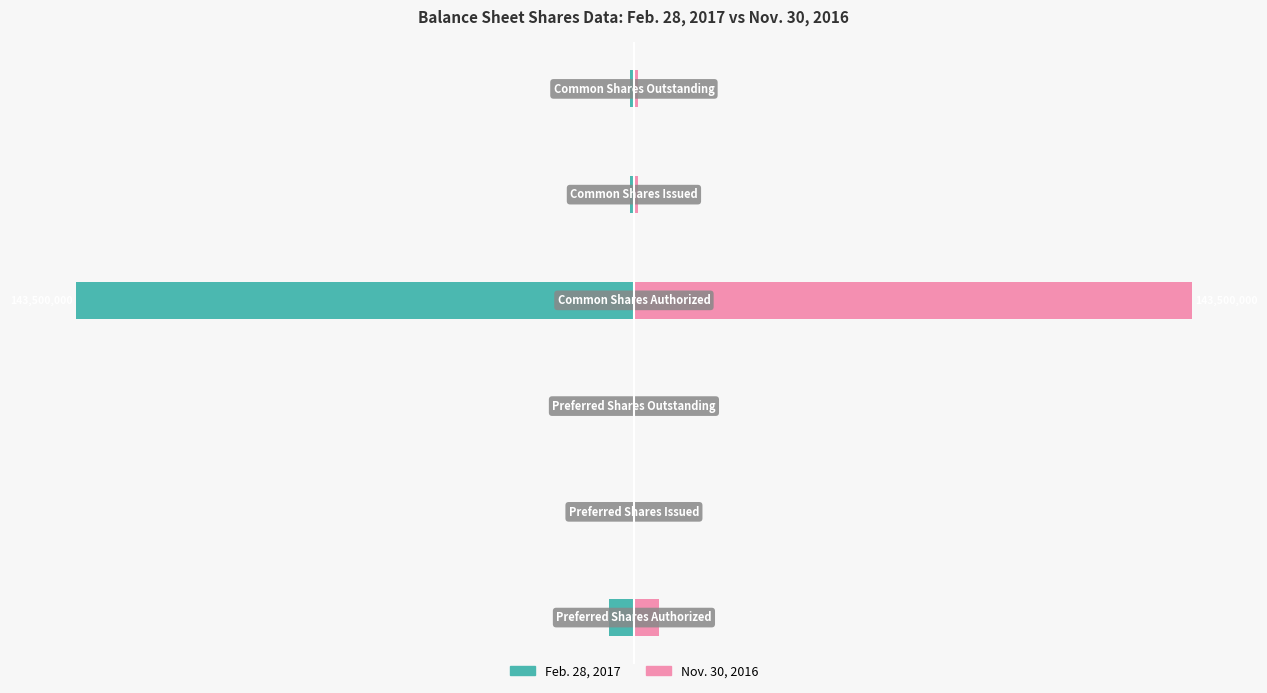

Rank the series by their maximum value, from highest to lowest.

Nov. 30, 2016, Feb. 28, 2017